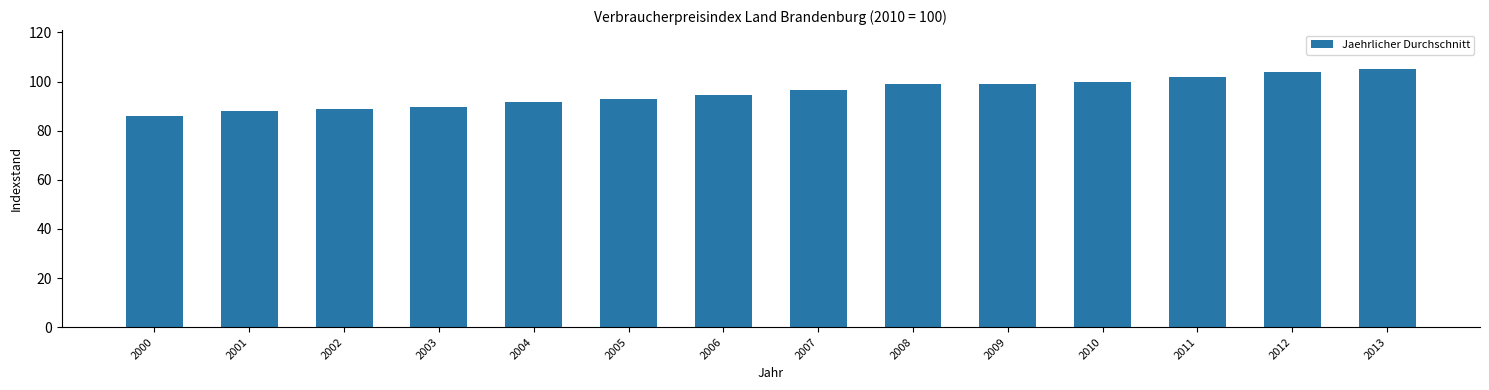

Approximately how many times larger is the value at 2007 compared to 2000?

1.1